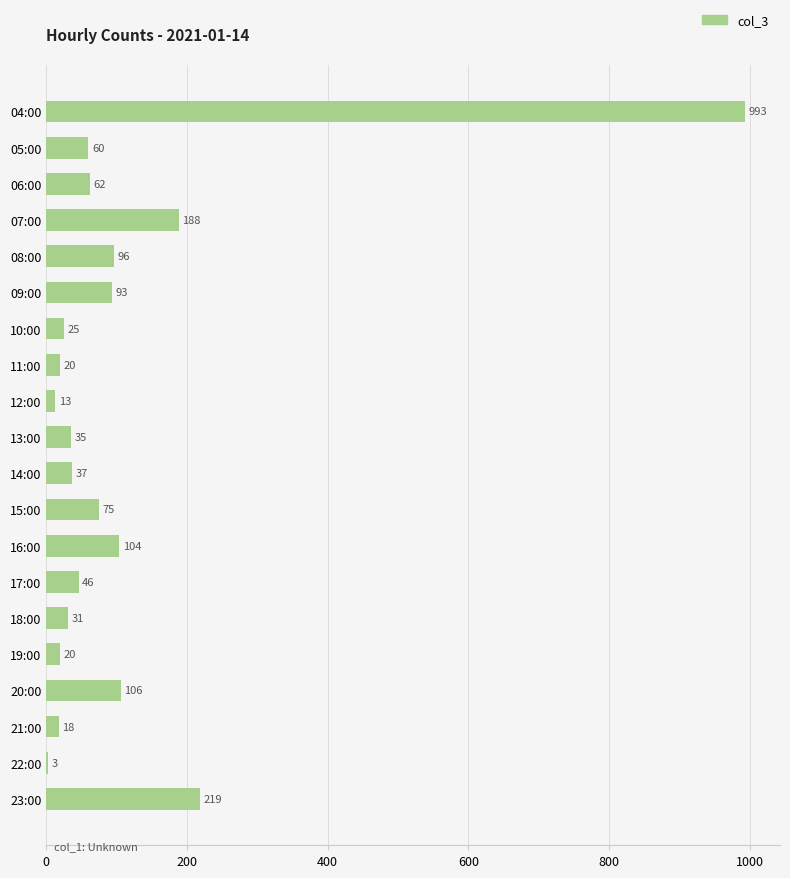

Approximately how many times larger is the value at 21:00 compared to 18:00?

0.6